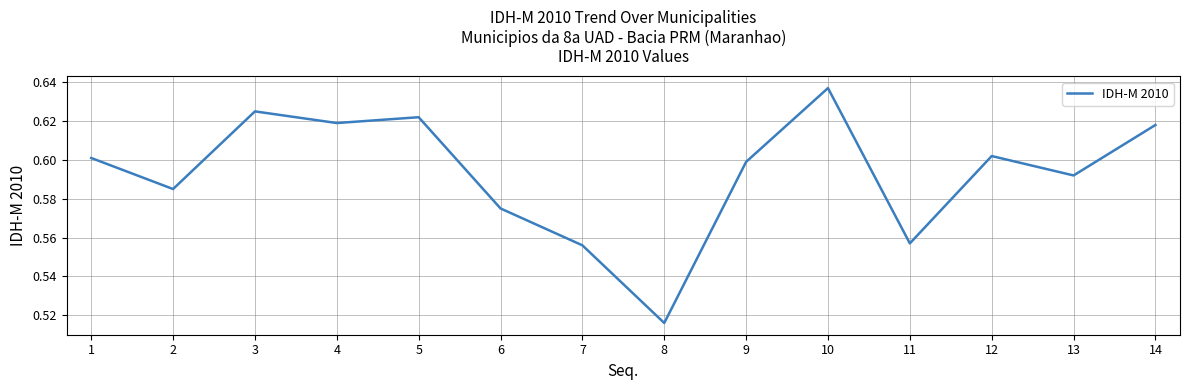

The chart shows a value of 0.8 at 6. True or false?

False